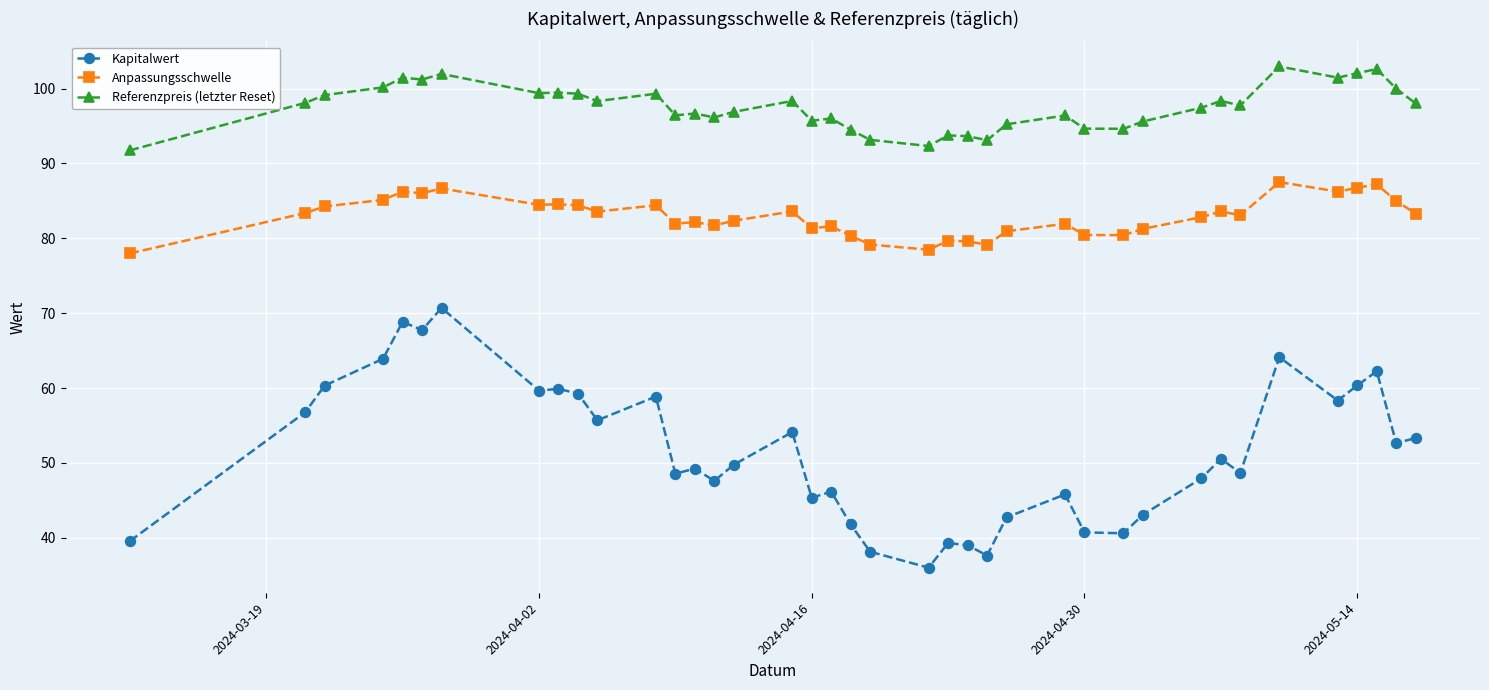

Which series has the largest range (max minus min)?

Kapitalwert